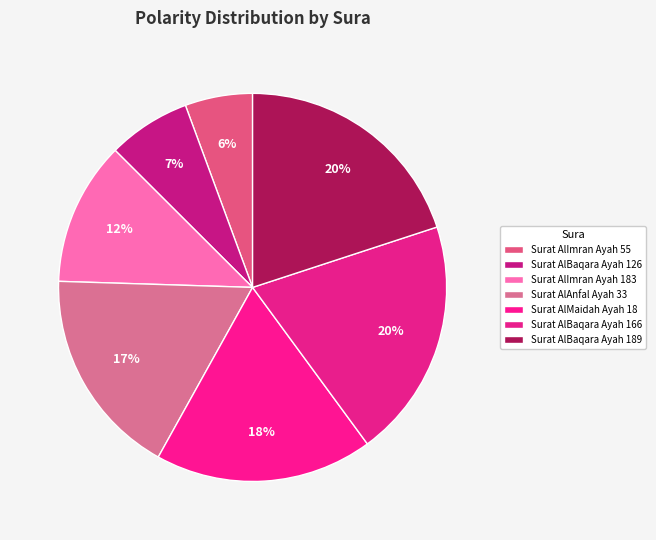

True or false: Surat AlMaidah Ayah 18 accounts for 18% of the total.

True